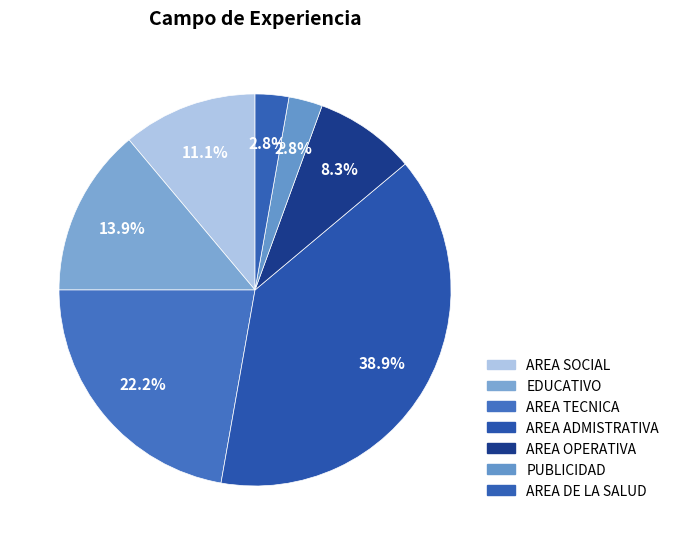

To the nearest percent, what portion does EDUCATIVO represent?

14%